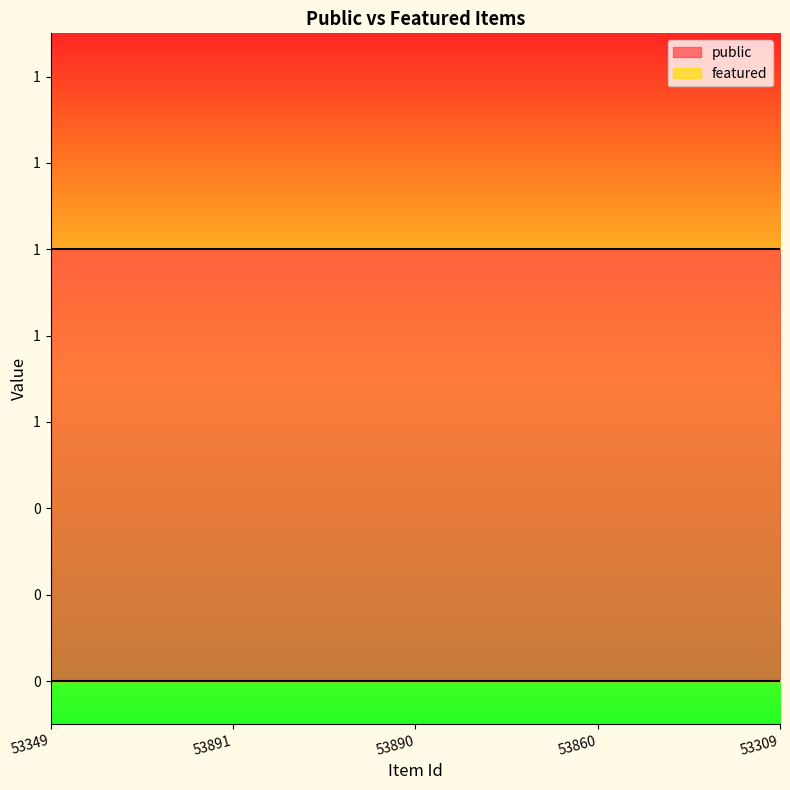

What is the label of the 2nd point from the right?

53860